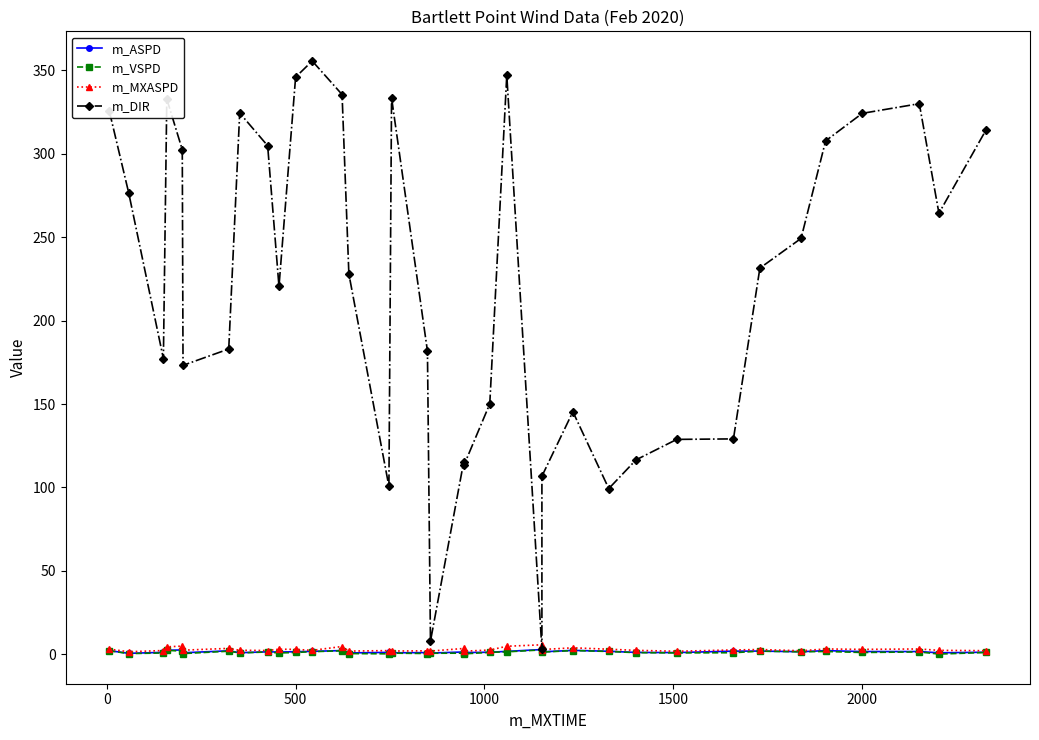

True or false: m_DIR and m_VSPD intersect in this chart.

False